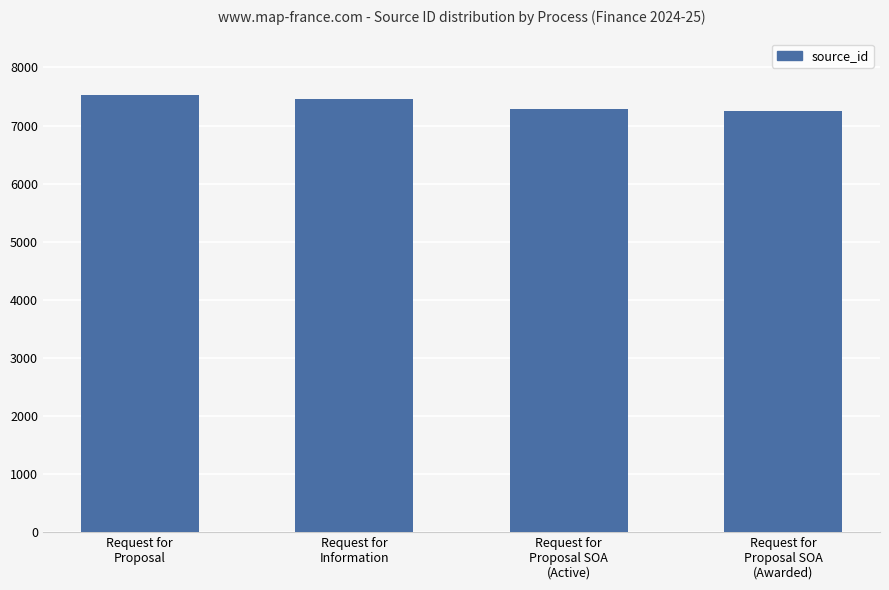

What is the difference between the maximum and minimum values?

276